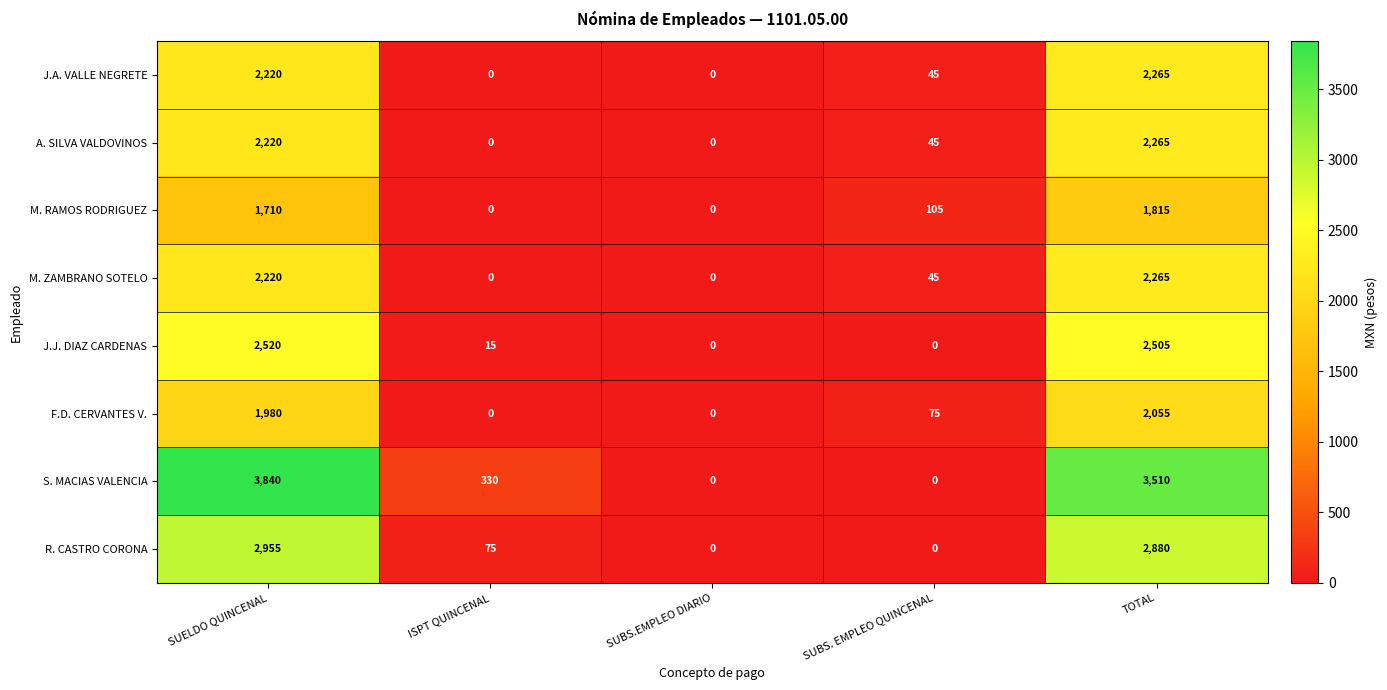

Read the J.J. DIAZ CARDENAS value at TOTAL, to the nearest 100.

2500